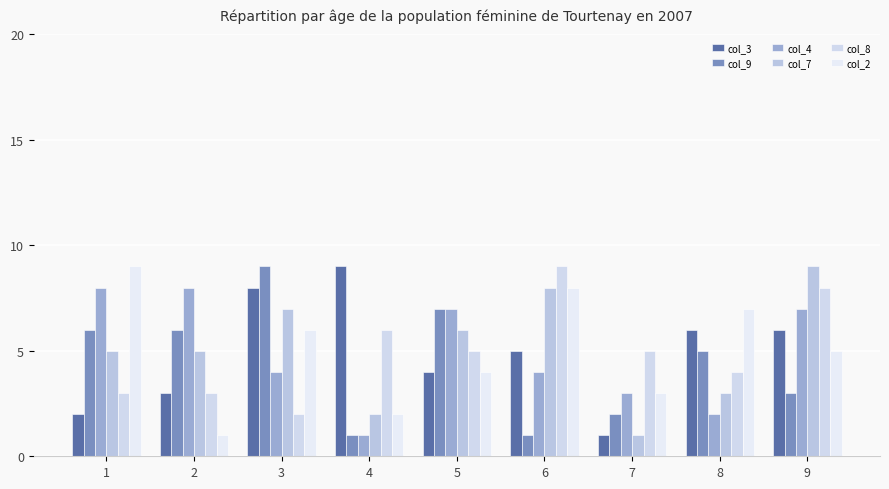

List the series in order of their peak value, highest first.

col_3, col_9, col_7, col_8, col_2, col_4